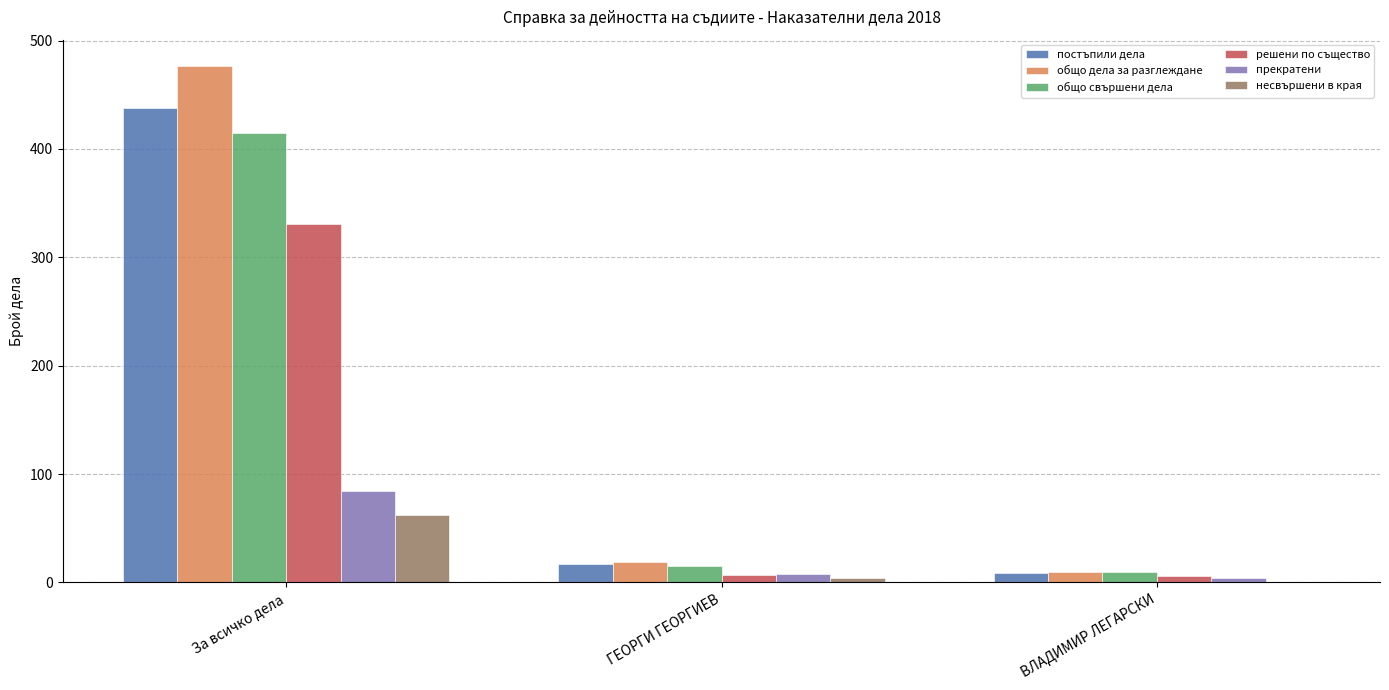

Which category has the highest value in the прекратени series?

За всичко дела